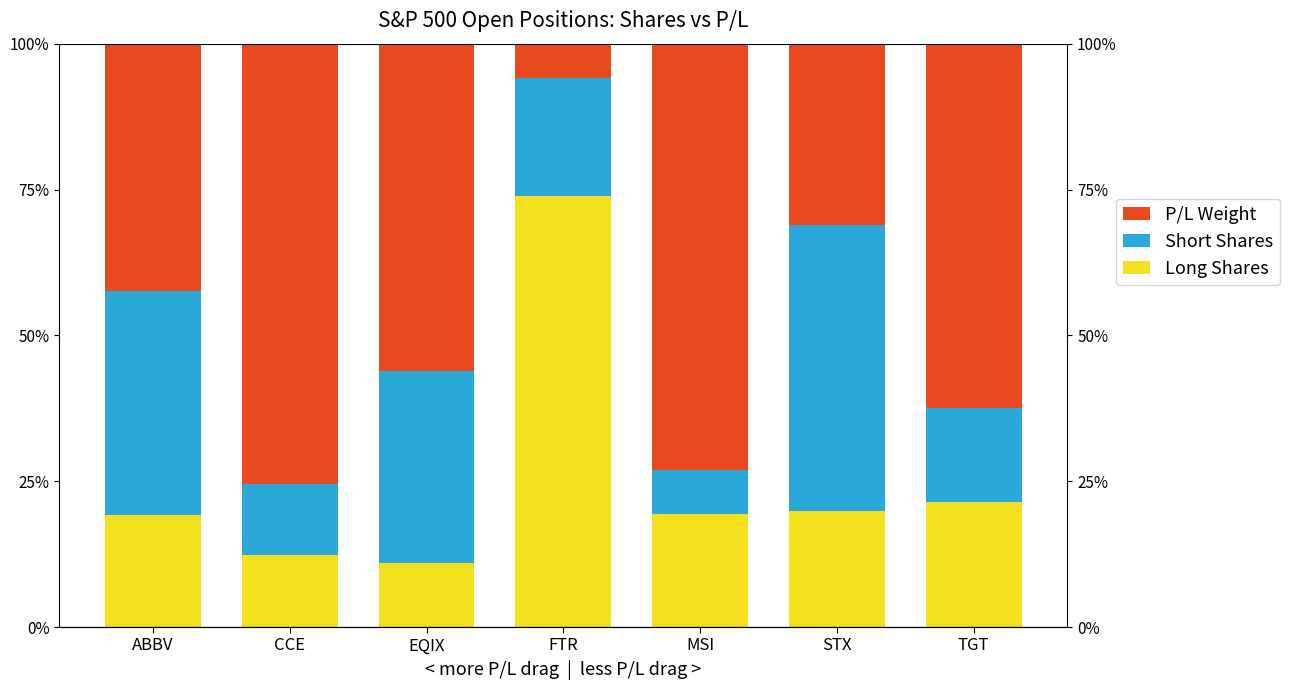

How many groups of bars are there?

7